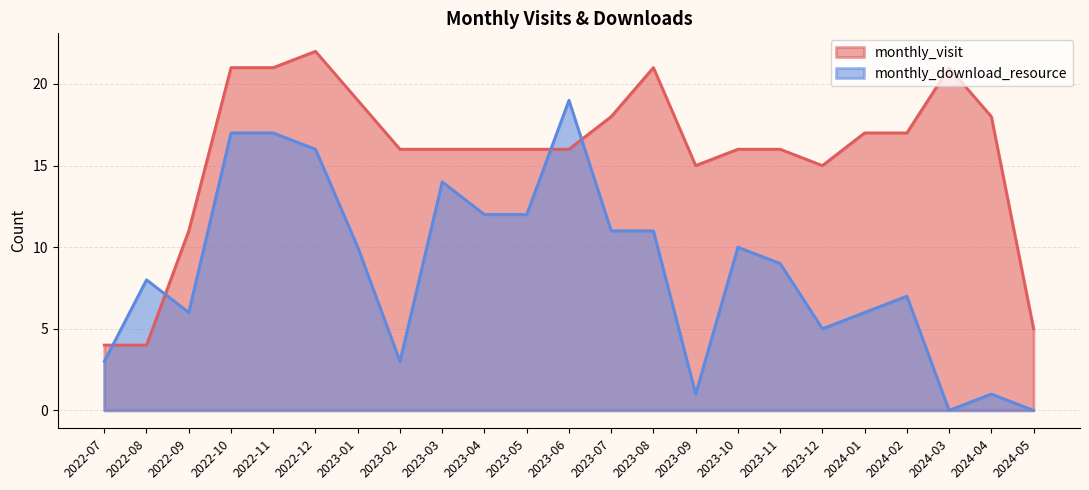

What are all the series names shown in the legend?

monthly_visit, monthly_download_resource